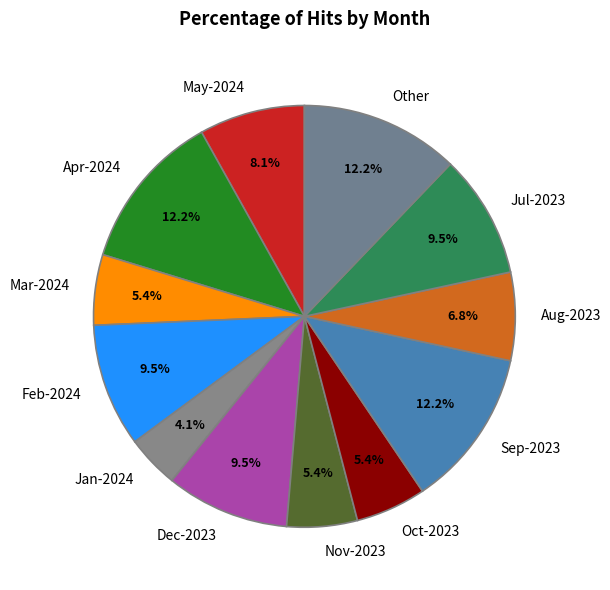

Does Mar-2024 represent more than half of the total?

No